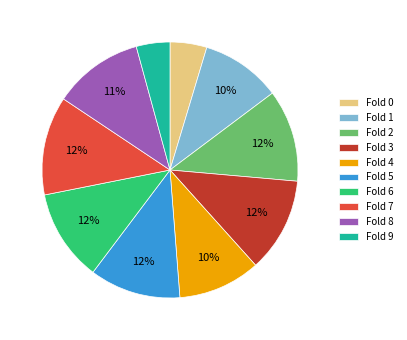

Do Fold 9 and Fold 3 together represent more than half of the pie?

No